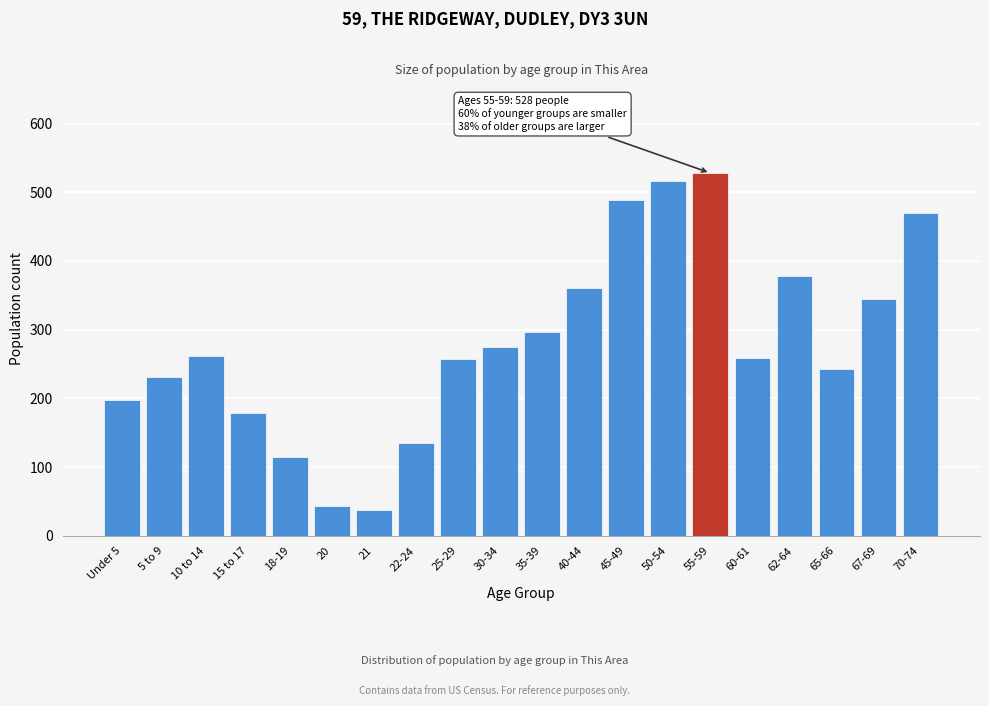

What is the sum of all values?

5612